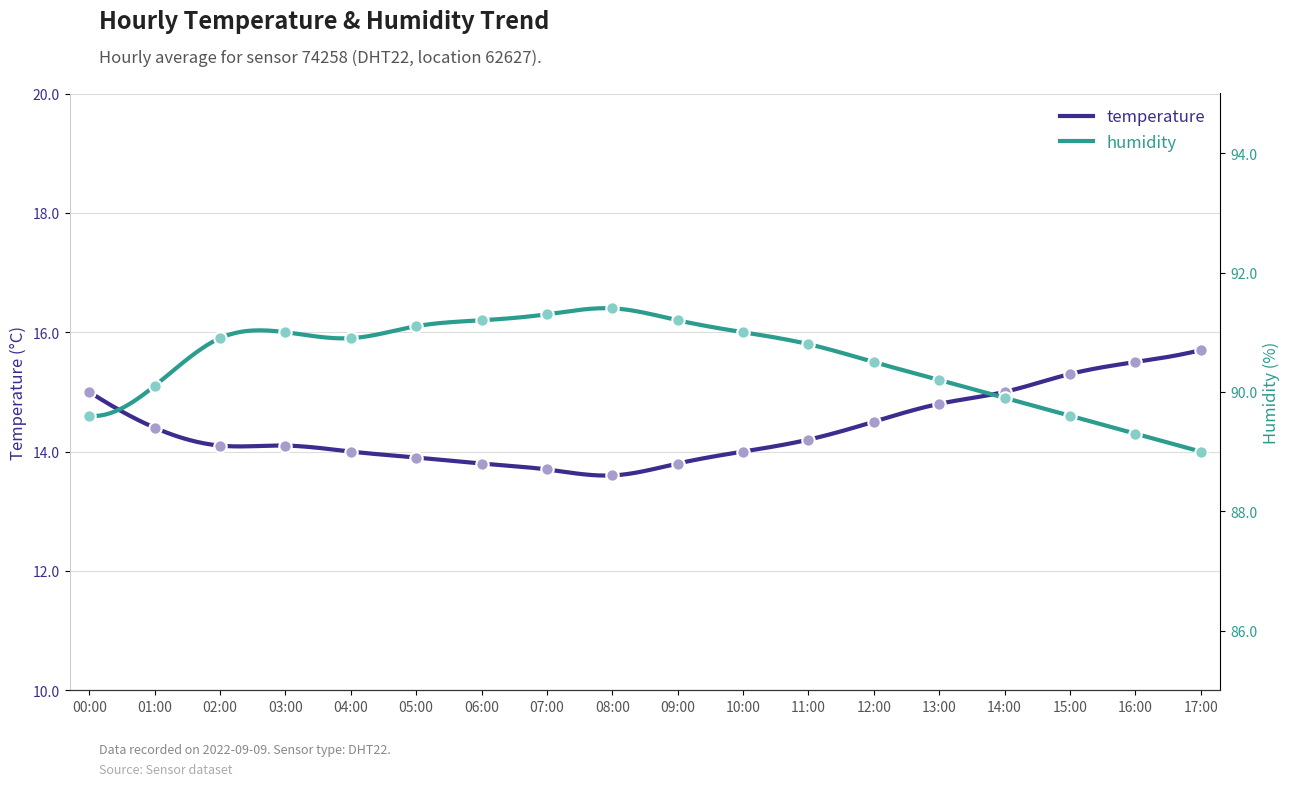

What is the total value across all series at 06:00?

105.0